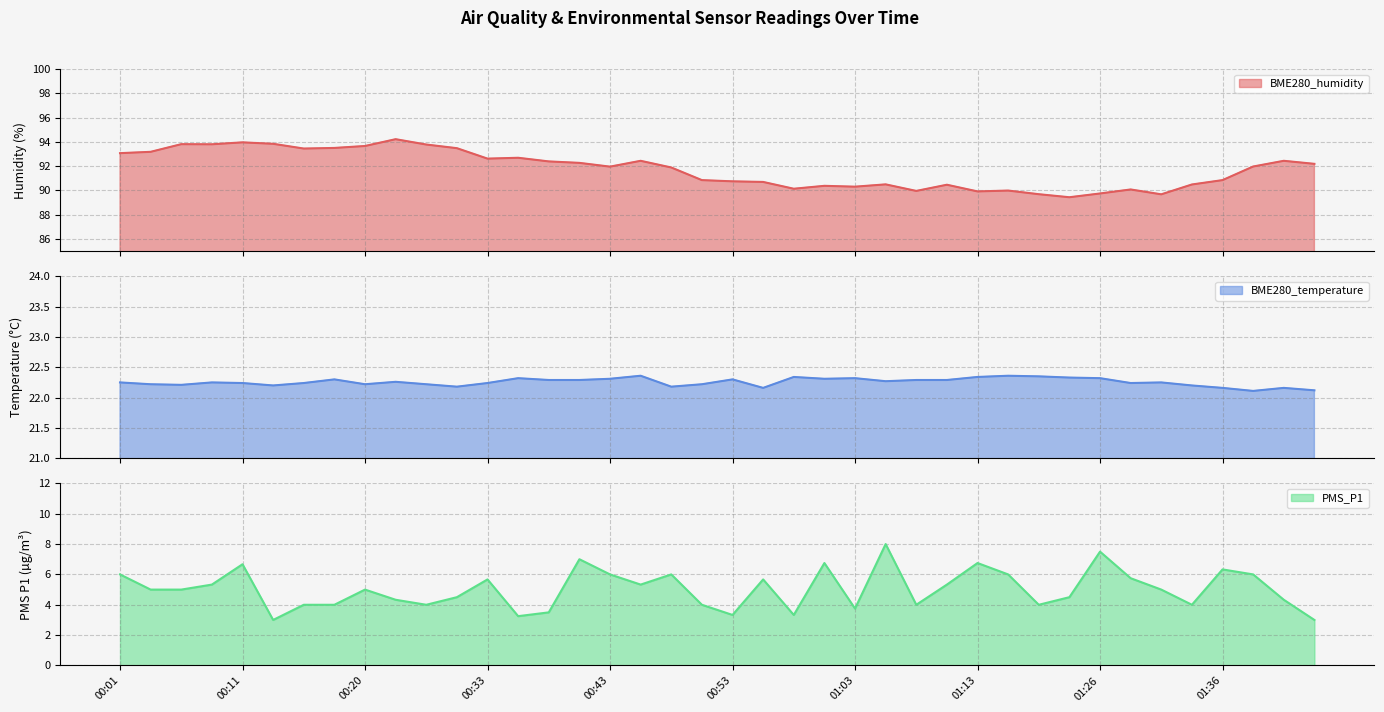

What is the label of the 24th point from the left?

01:00